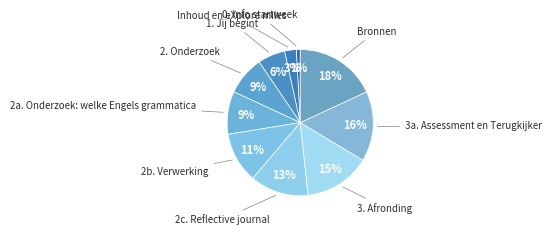

Do 2c. Reflective journal and 3. Afronding together represent more than half of the pie?

No